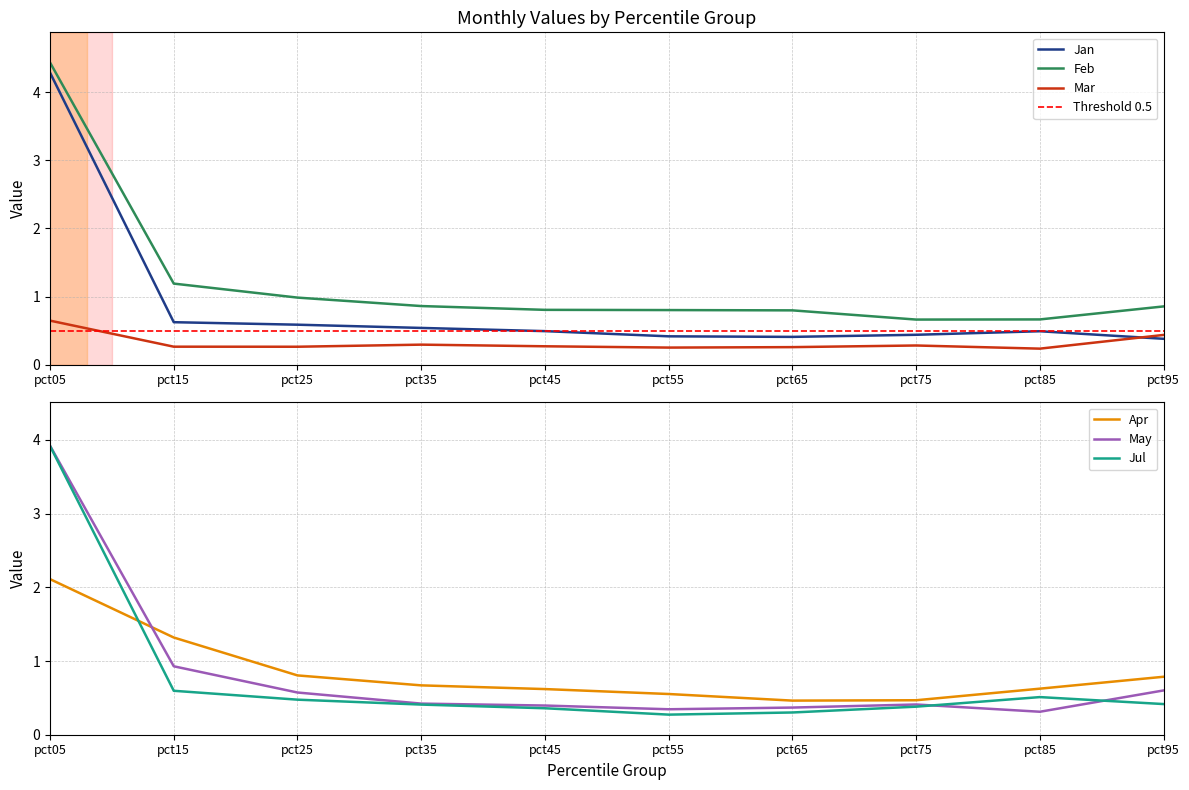

Which series has the widest spread of values?

Jan